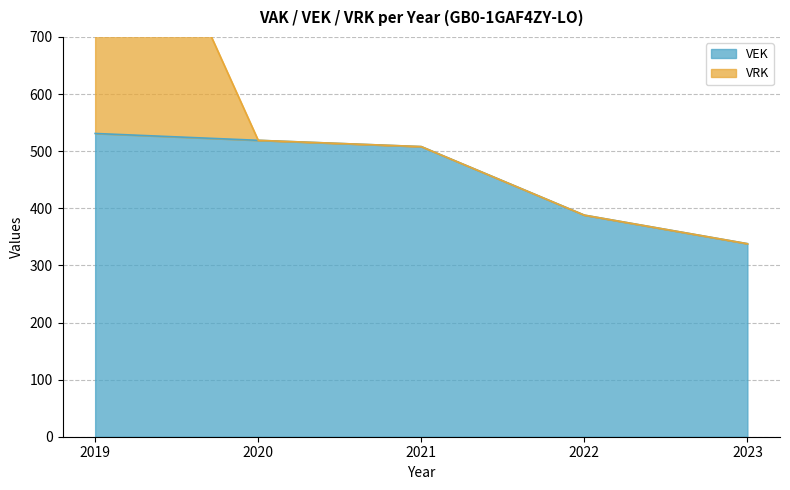

List the labels in order of value, smallest first.

2023, 2022, 2021, 2020, 2019